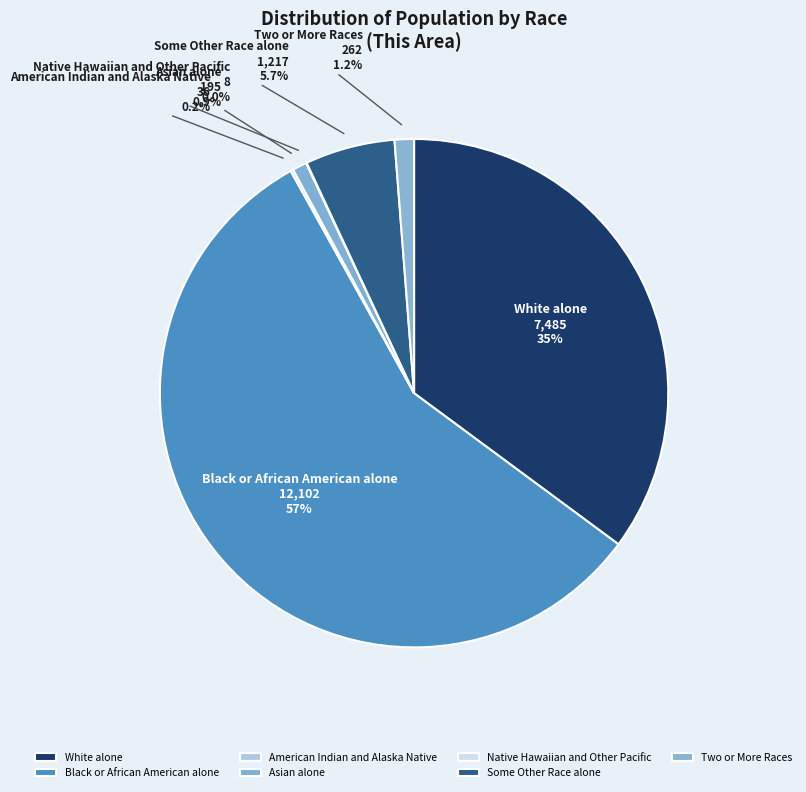

Do Asian alone and Black or African American alone together represent more than half of the pie?

Yes